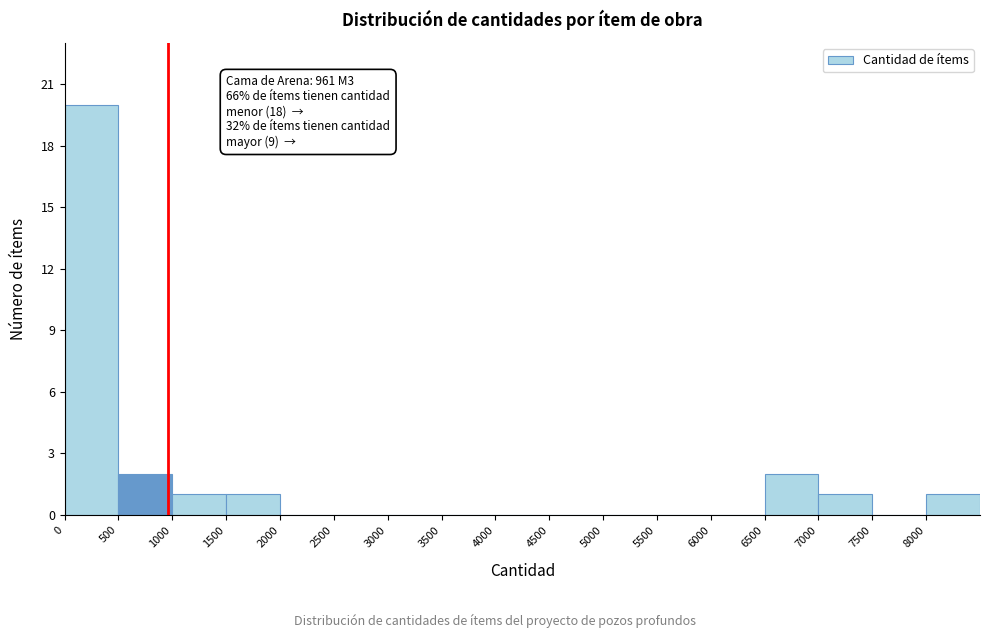

Over which range of the x-axis is the bar tallest?

0 to 500